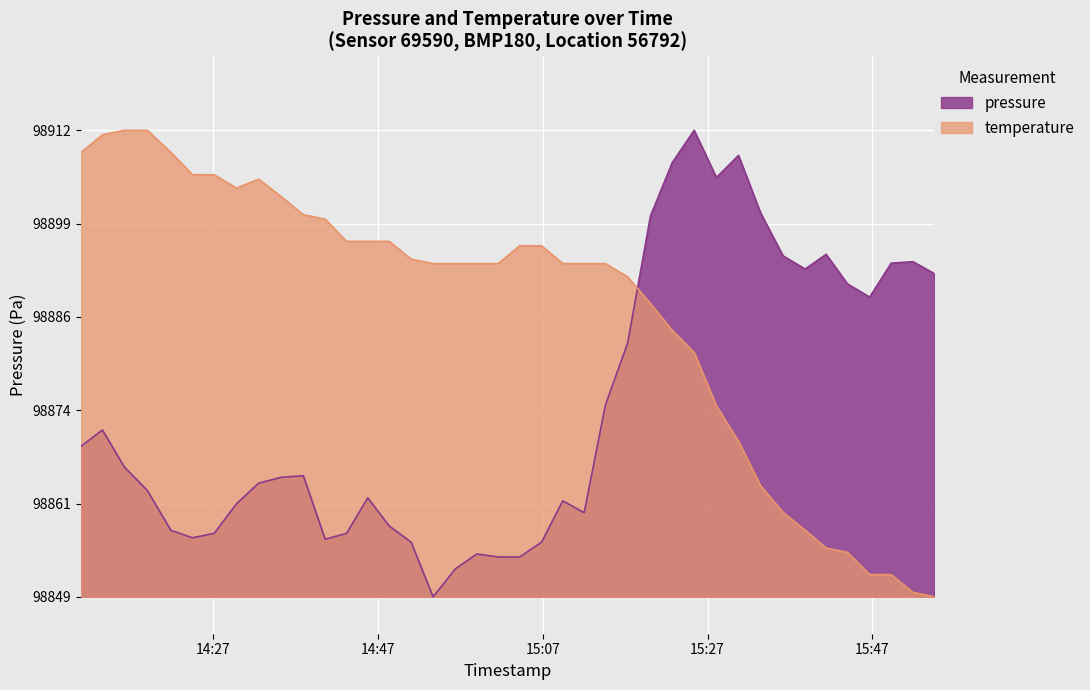

What is the label of the 34th point from the right?

2023-03-05T14:27:07